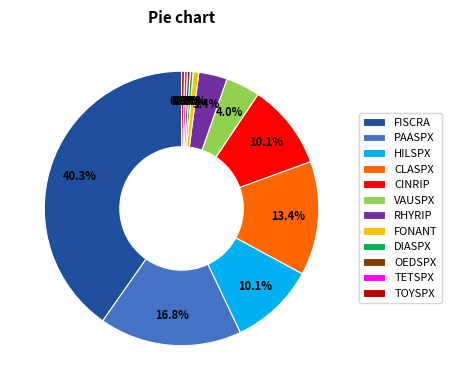

Is the sum of RHYRIP and HILSPX greater than half?

No